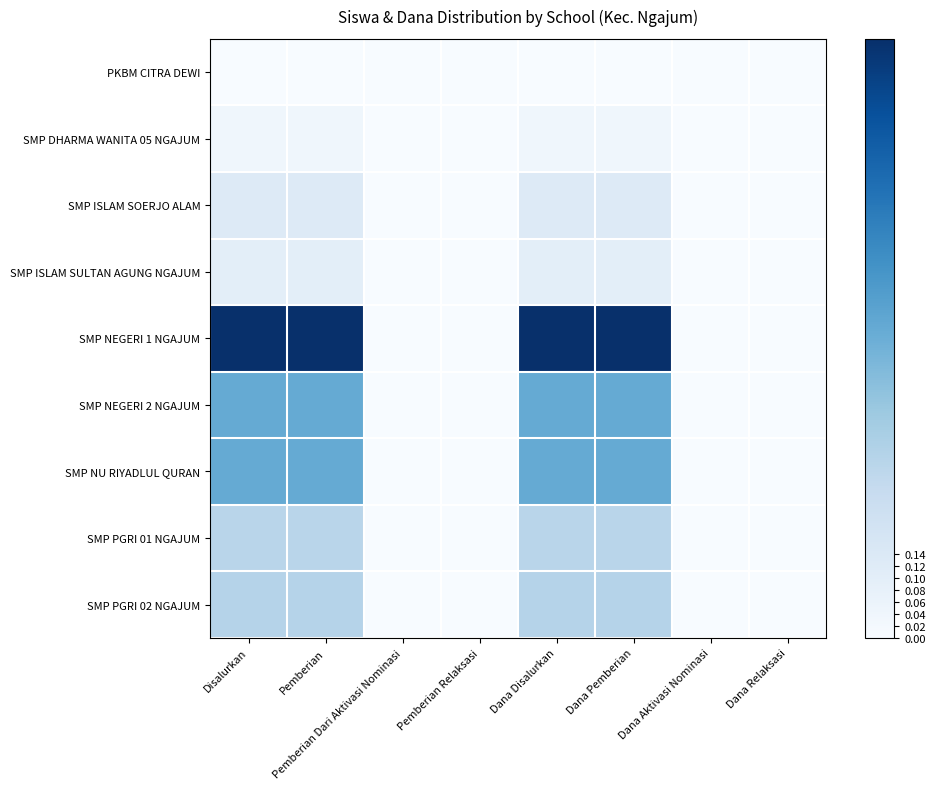

What is the spread (max minus min) of values at Disalurkan?

1.0